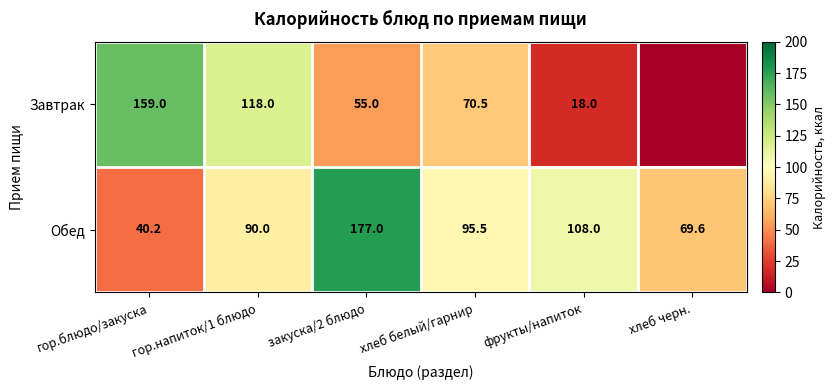

At which label does Обед first exceed 95?

закуска/2 блюдо